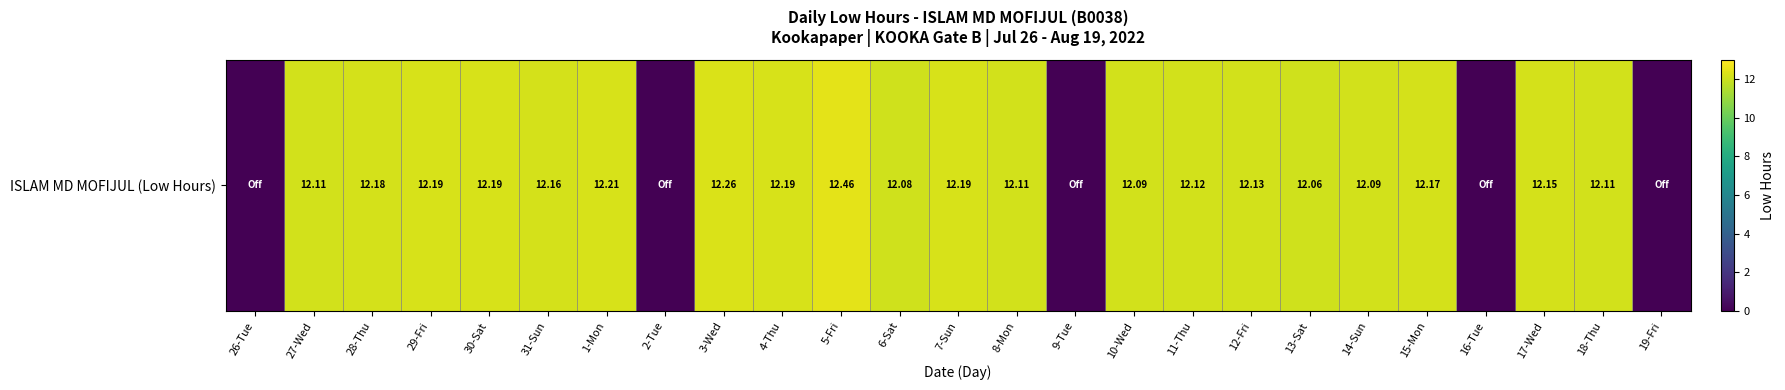

Between 29-Fri and 15-Mon, which is larger?

29-Fri